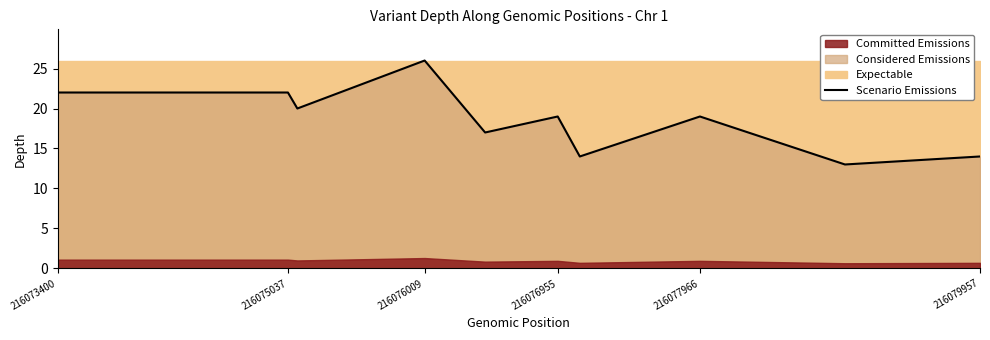

The value of Scenario Emissions at 216079957 is 14. True or false?

True